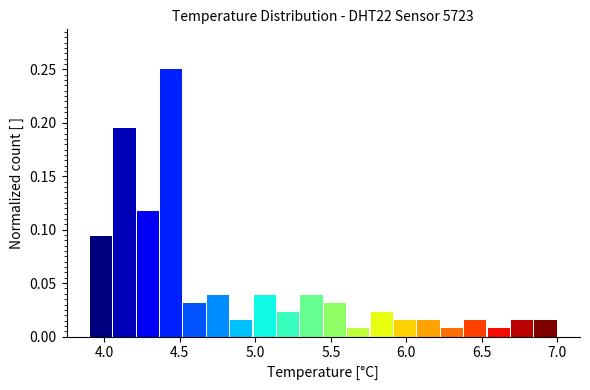

Around what value on the x-axis is the tallest bar? Give the approximate position of its centre, as read against the axis.

4.45